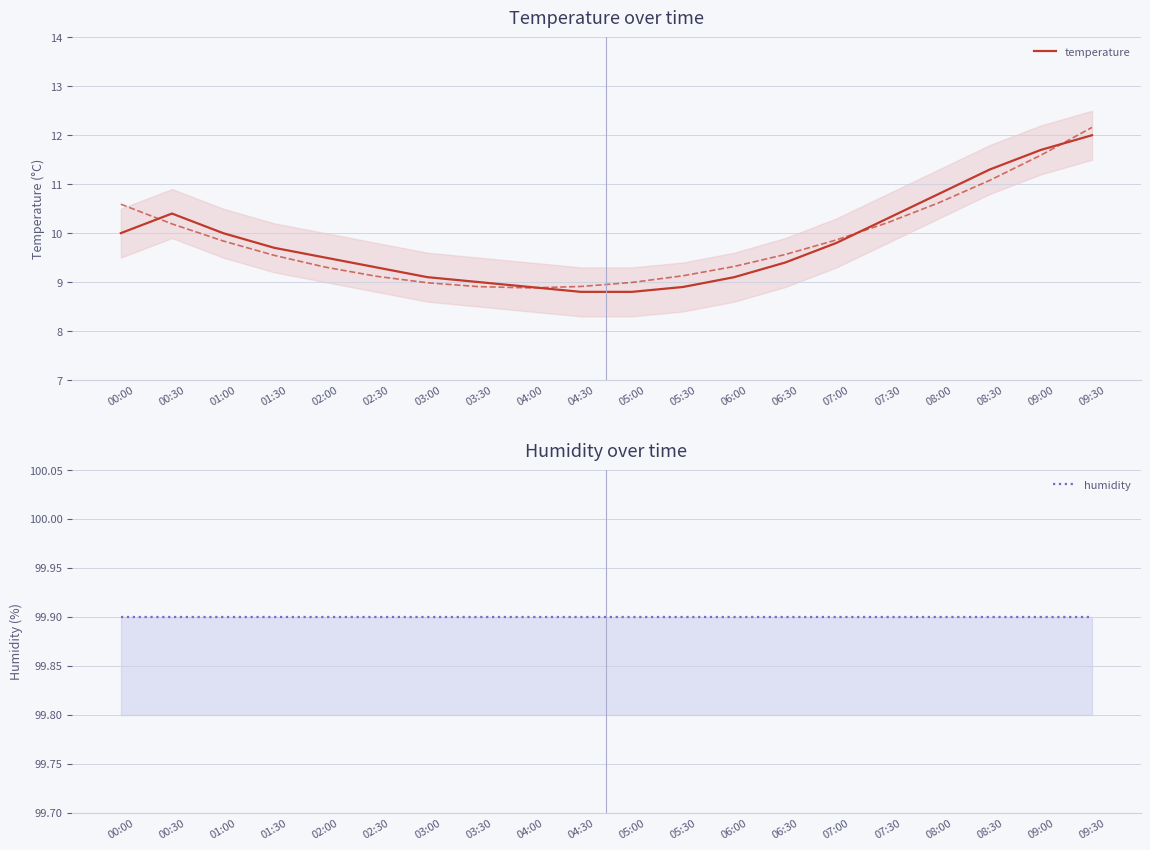

Does the chart have visible grid lines?

Yes